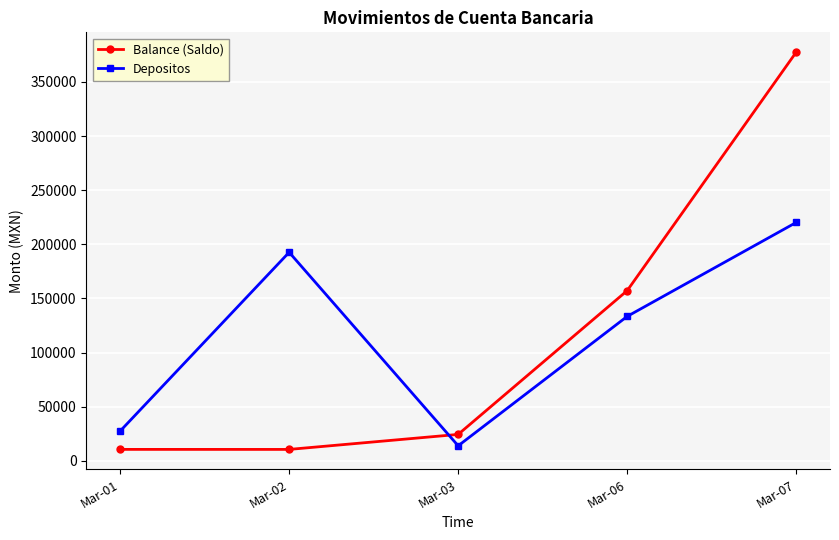

What is the average value of the Balance (Saldo) series?

116070.8